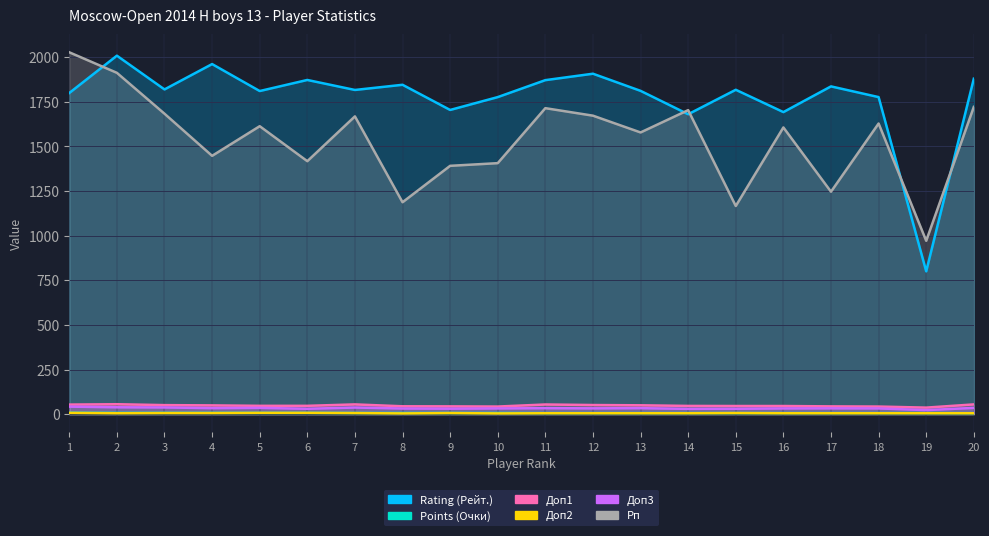

At 9, list the series in order from largest to smallest.

Rating (Рейт.), Рп, Доп1, Доп3, Points (Очки), Доп2